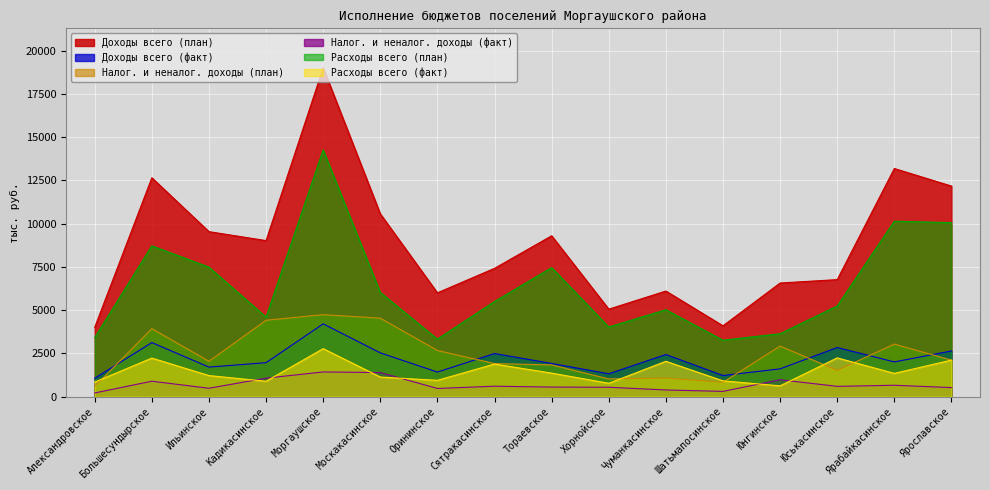

The value of Расходы всего (факт) at Александровское is 326.8. True or false?

False